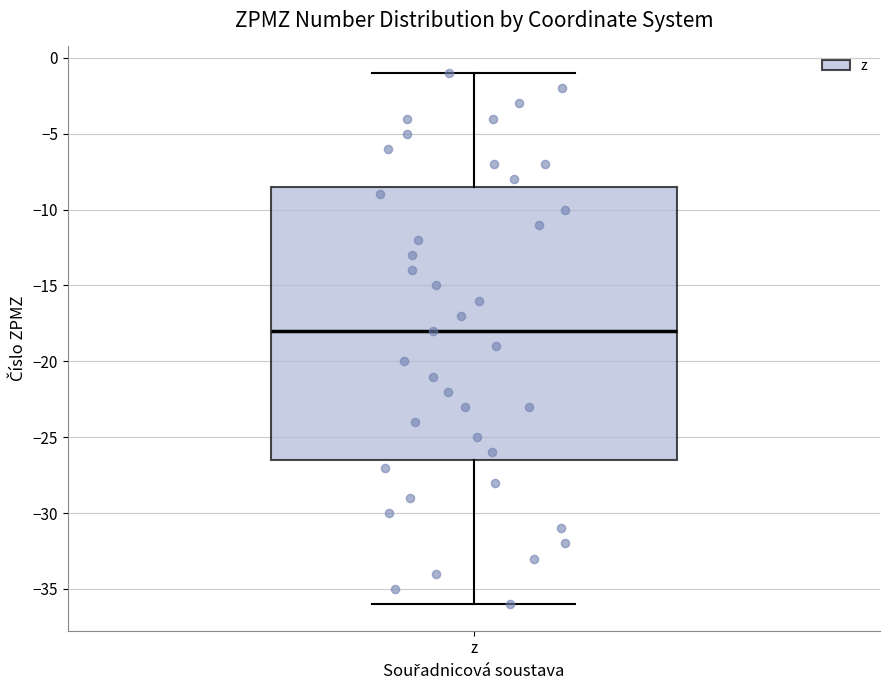

Read this box plot against the y-axis: the position of the median line, the range covered by the box, and the ends of both whiskers. The values are not printed on the chart, so give them approximately, as read against the axis.

median -18.0, box -26.5 to -8.5, whiskers -36.0 to -1.0